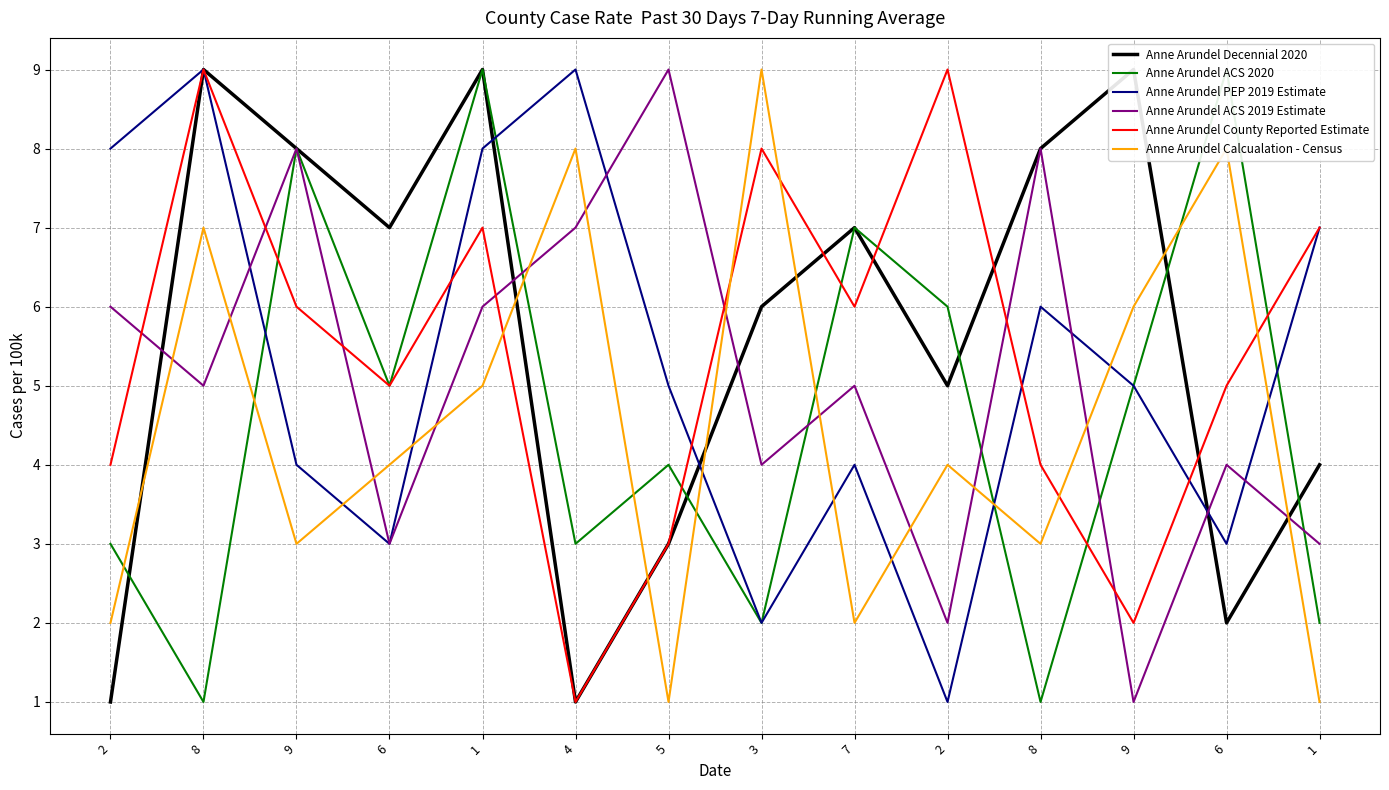

In Anne Arundel Calcualation - Census, how many points are lower than both neighbors (excluding endpoints)?

4